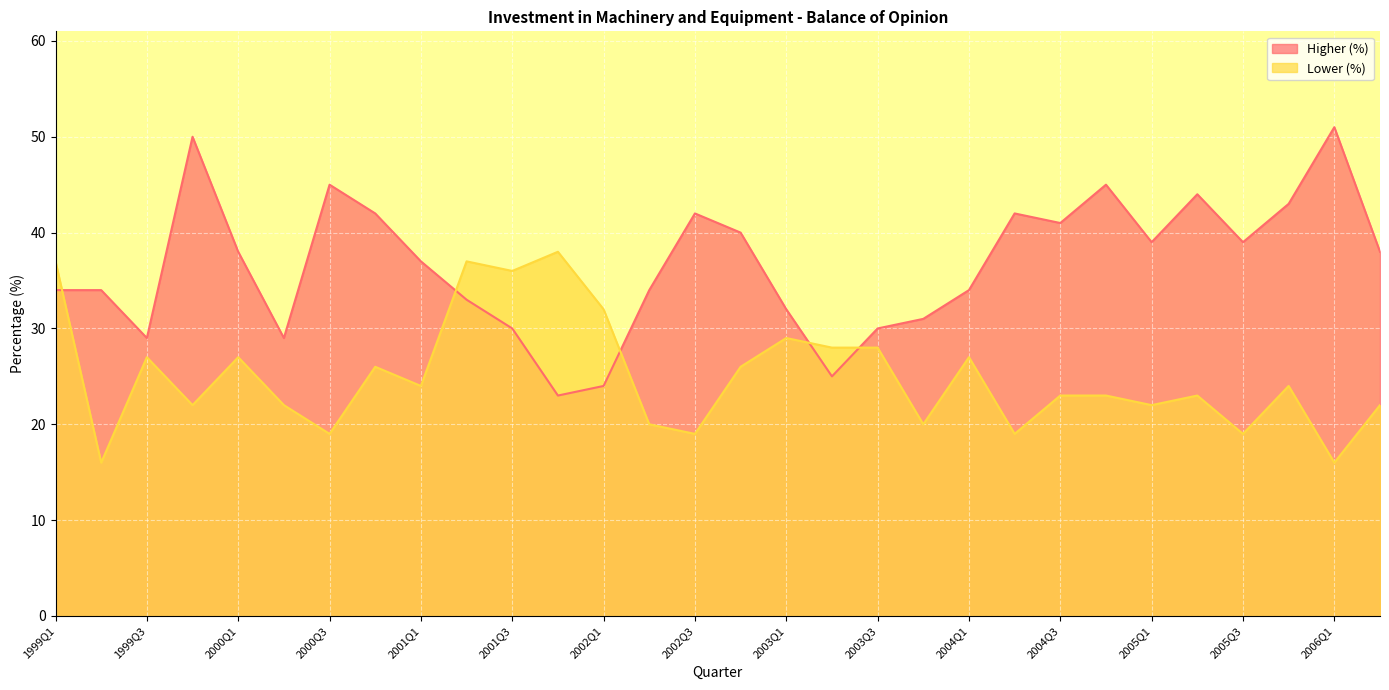

True or false: Higher (%) has a value of 50 at 2002Q2.

False